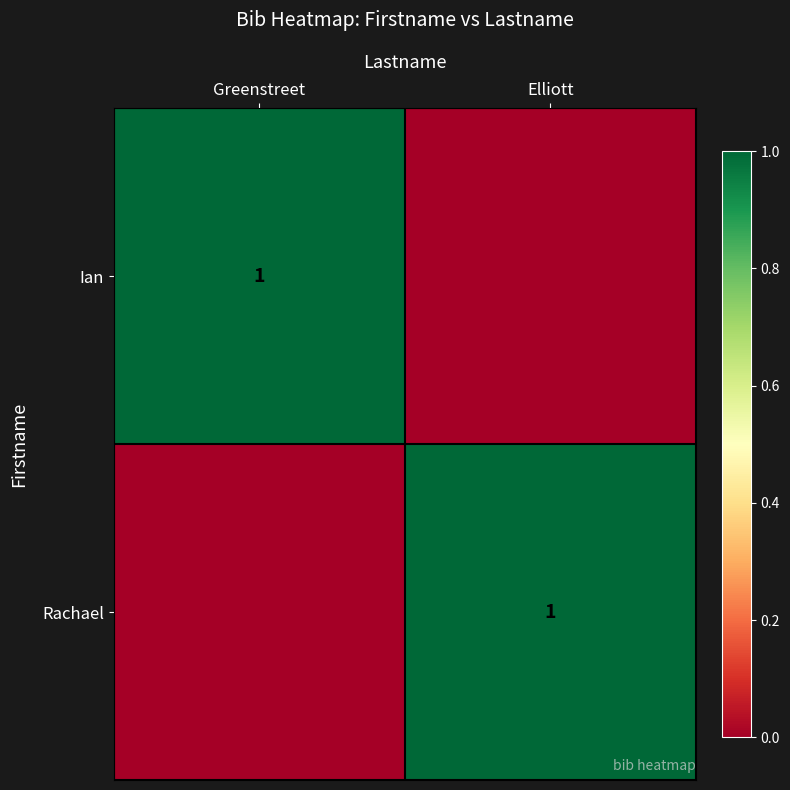

How many series are shown in this chart?

2